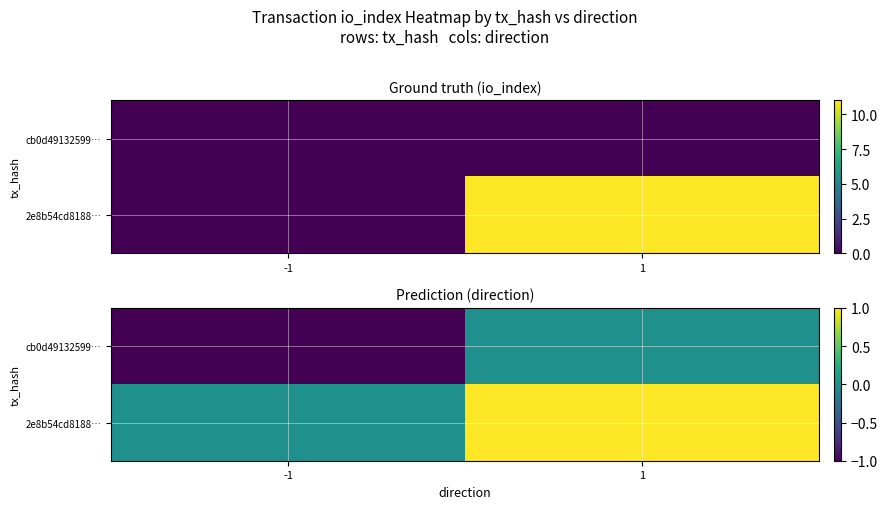

At -1, list the series in order from largest to smallest.

2e8b54cd8188…, cb0d49132599…